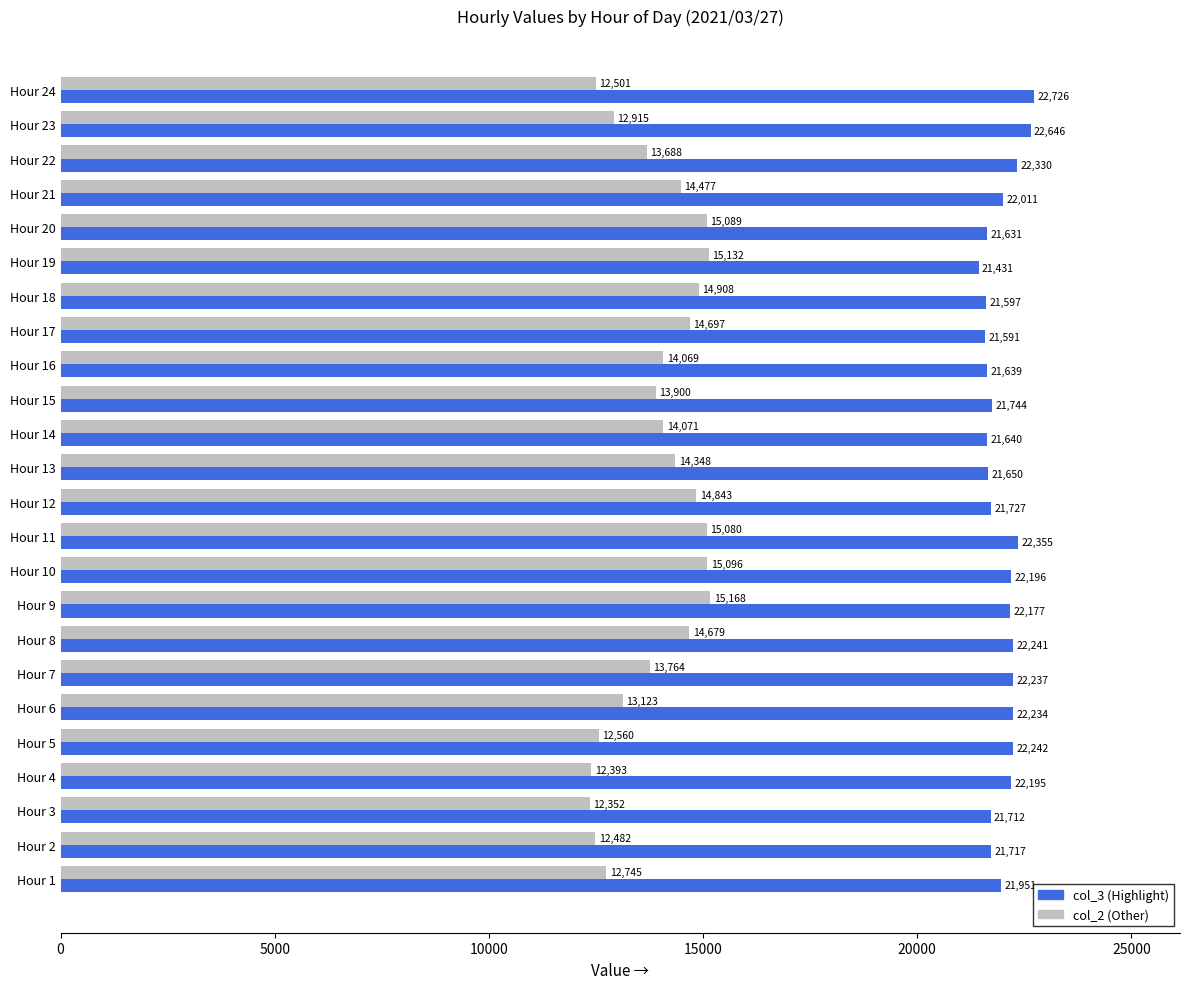

What is the smallest value displayed?

12352